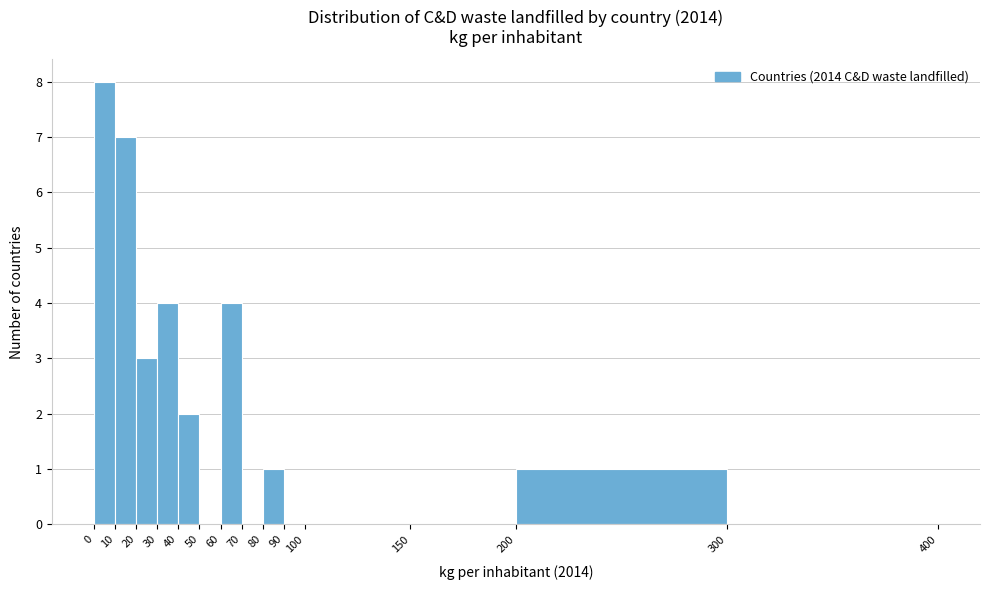

Reading left to right, transcribe this chart: for each bar, give the range it covers on the x-axis and its height. The values are not printed on the chart, so give them approximately, as read against the axis.

0 to 10: 8
10 to 20: 7
20 to 30: 3
30 to 40: 4
40 to 50: 2
50 to 60: 0
60 to 70: 4
70 to 80: 0
80 to 90: 1
90 to 100: 0
100 to 150: 0
150 to 200: 0
200 to 300: 1
300 to 400: 0